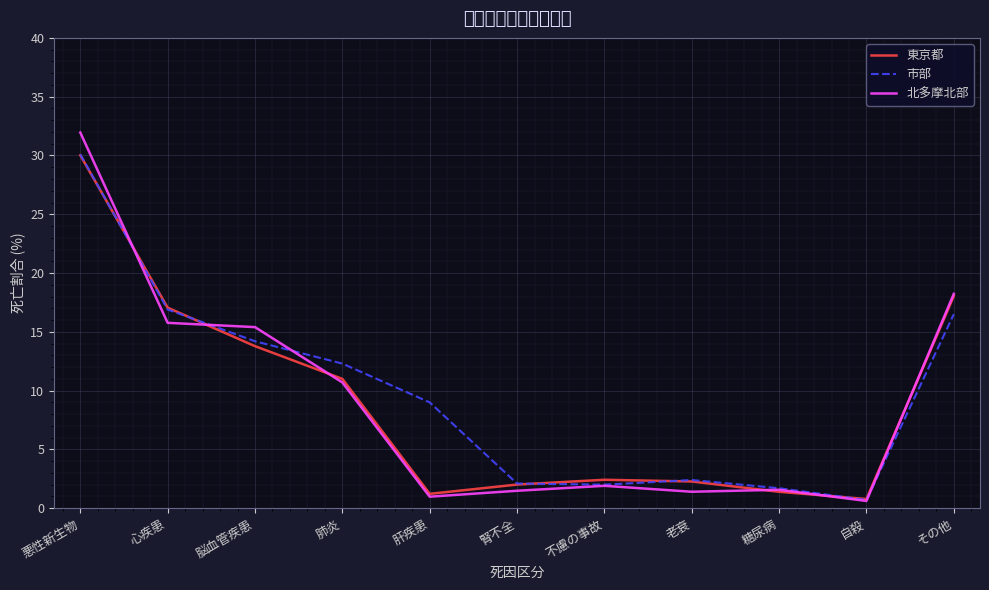

True or false: 東京都 has a value of 2.4 at 不慮の事故.

True